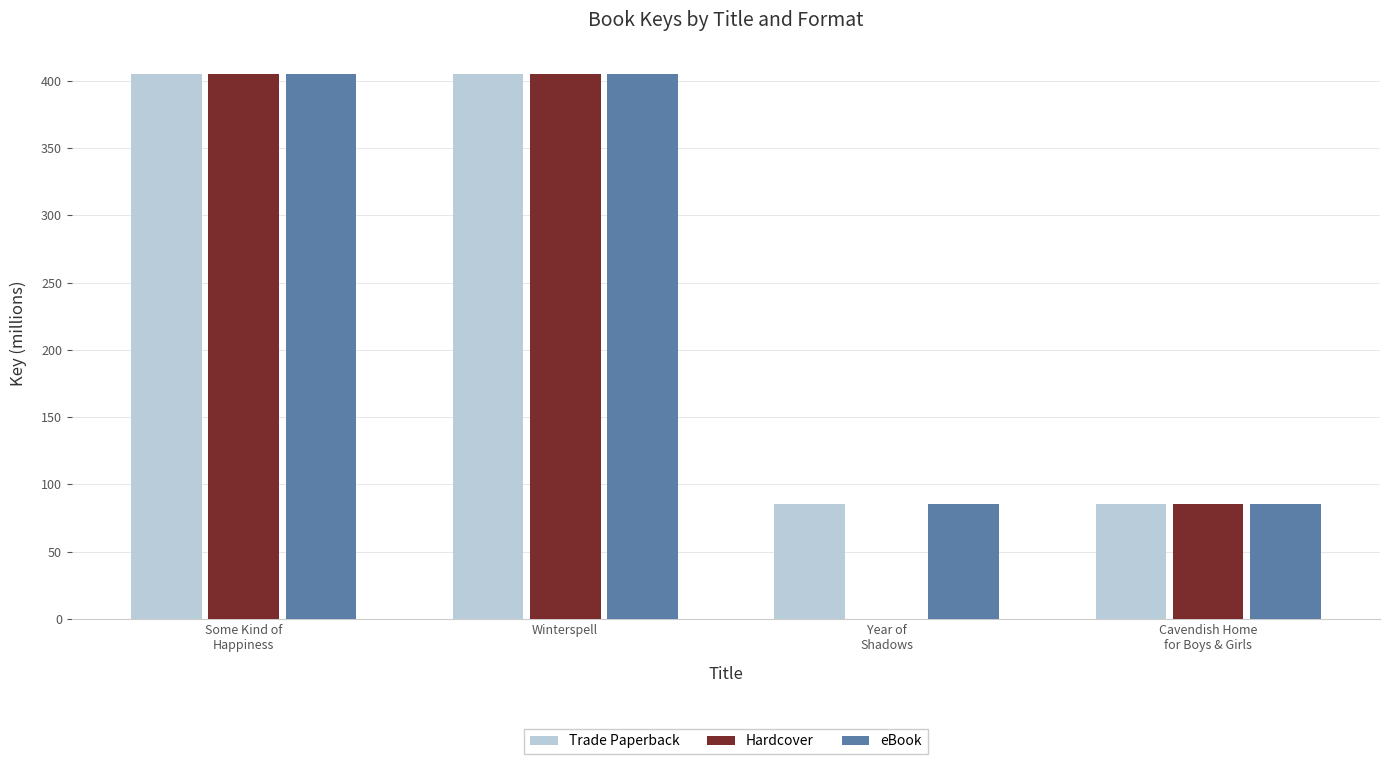

What is the minimum value shown in the chart?

85.4